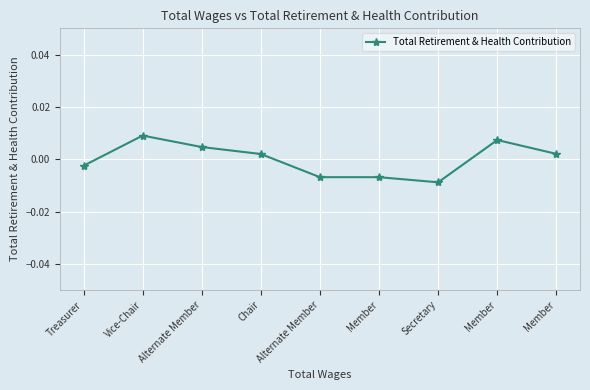

List the labels in order of value, smallest first.

Secretary, Member, Alternate Member, Treasurer, Chair, Member, Alternate Member, Member, Vice-Chair